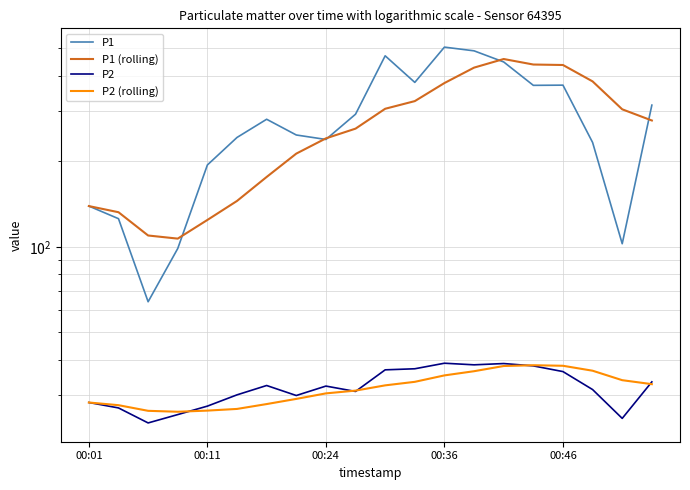

At how many categories does at least one series exceed 347?

8